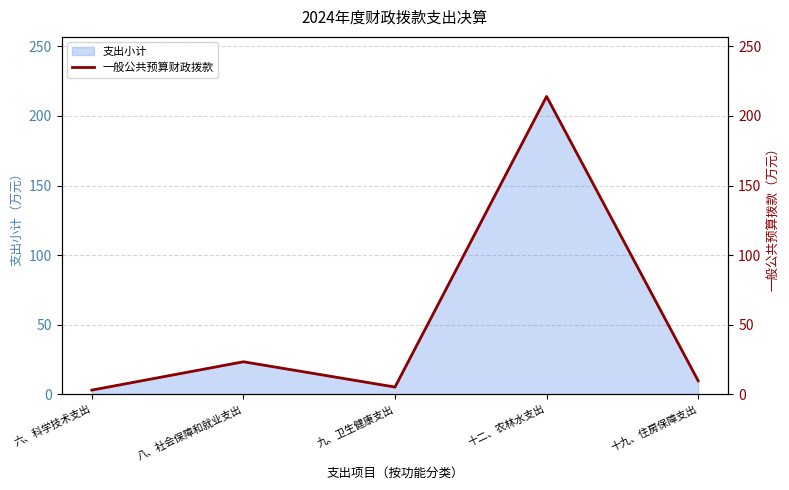

What is the difference between the second highest and minimum values?

20.4